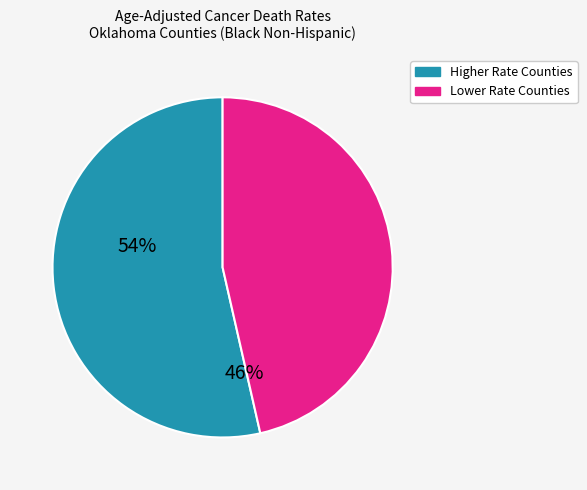

Is there any slice that represents more than half of the pie?

Yes